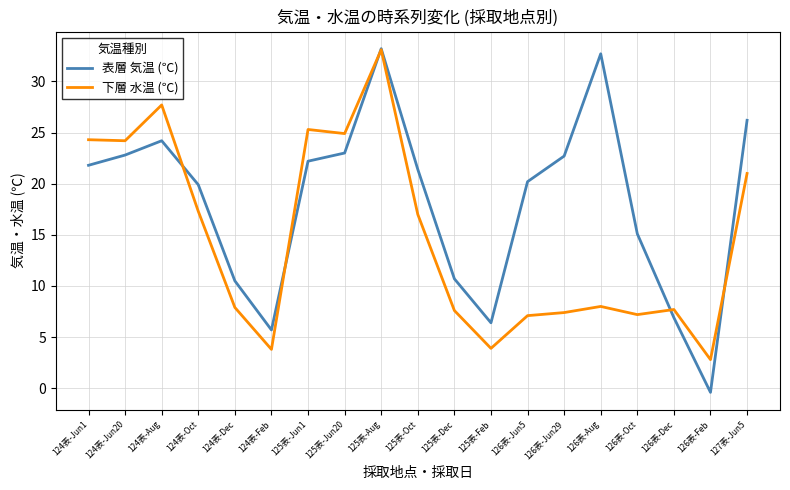

At 126表-Jun5, list the series in order from smallest to largest.

下層 水温 (℃), 表層 気温 (℃)